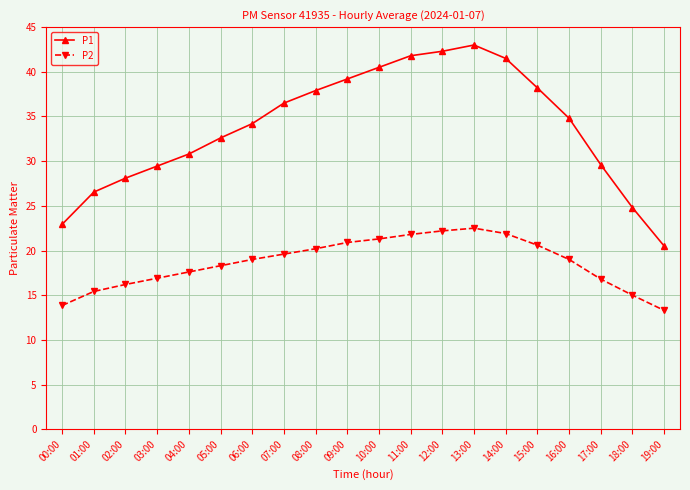

Is this an area chart (filled region under the line)?

No